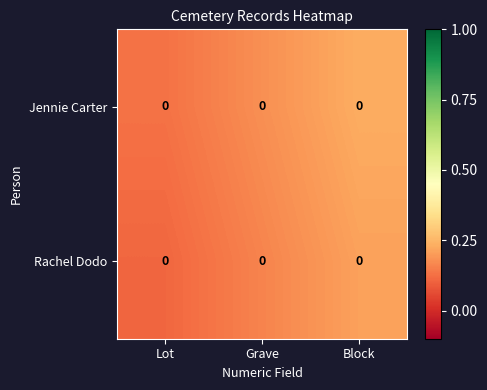

Between Block and Grave, which is larger?

Block